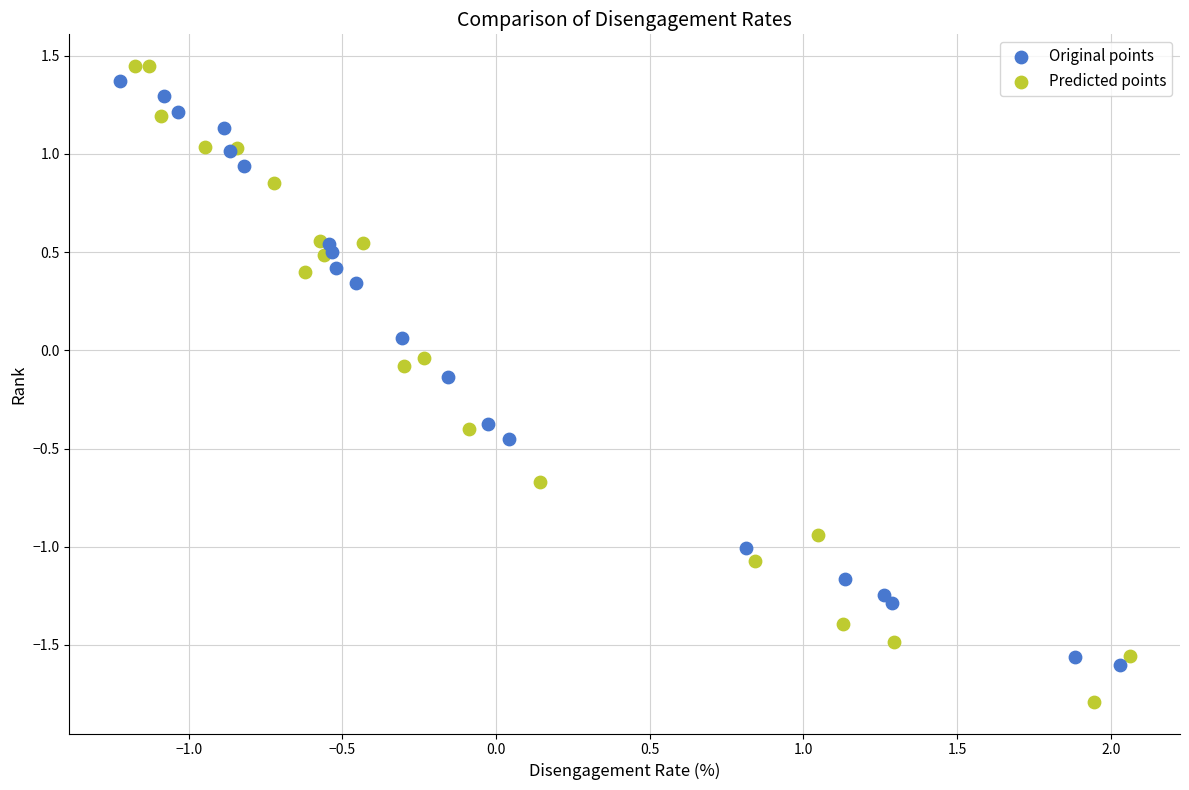

Which series has the widest spread of Y values?

Predicted points